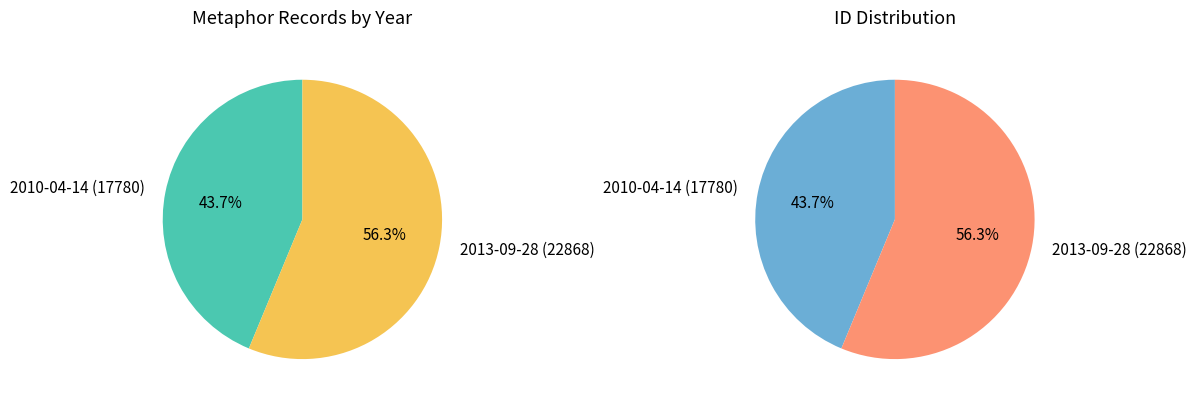

What is the change in value from 2010-04-14 to 2013-09-28?

+5088